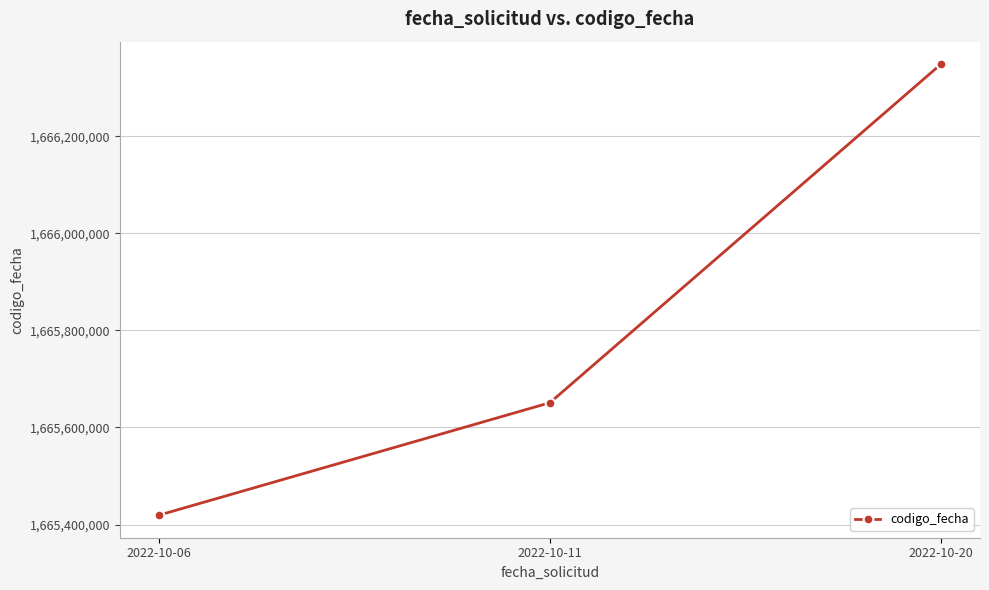

What is the sum of the values at 2022-10-11 and 2022-10-06?

3331070269